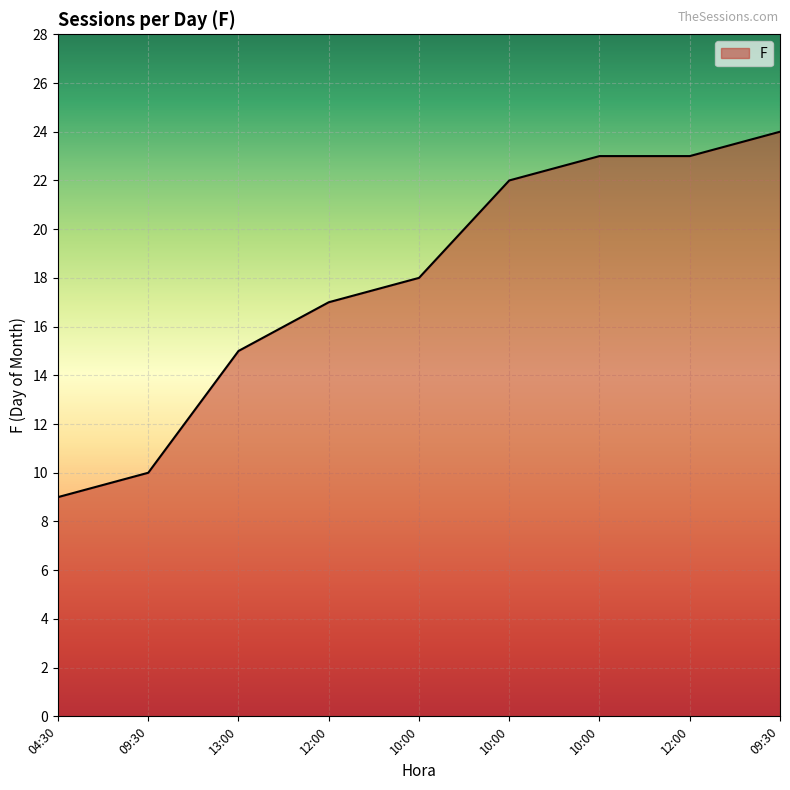

What is the approximate value at 04:30, to the nearest 10?

10